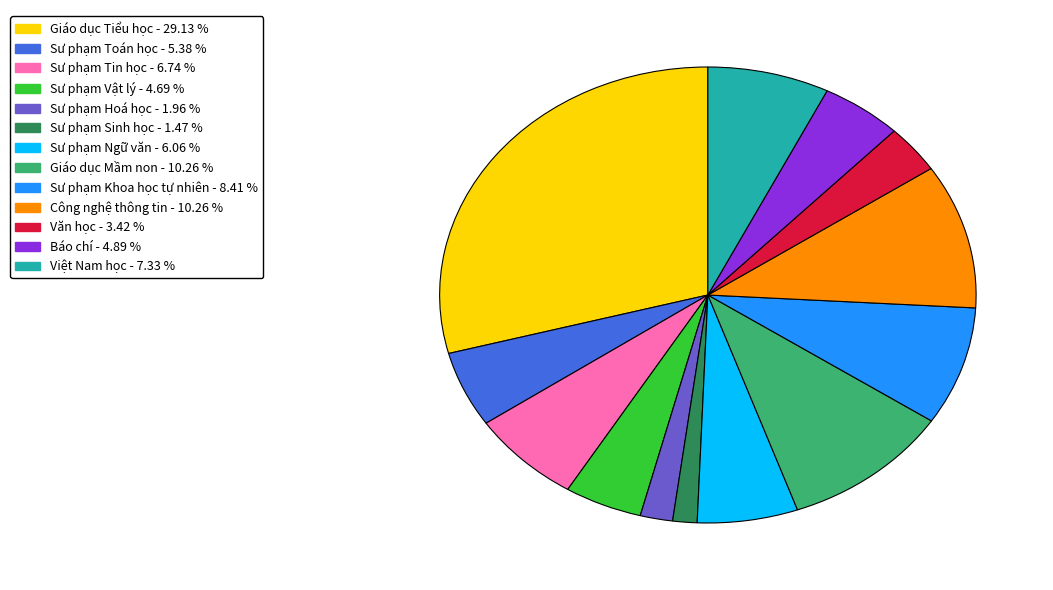

Approximately how many times larger is the value at Việt Nam học compared to Công nghệ thông tin?

0.7